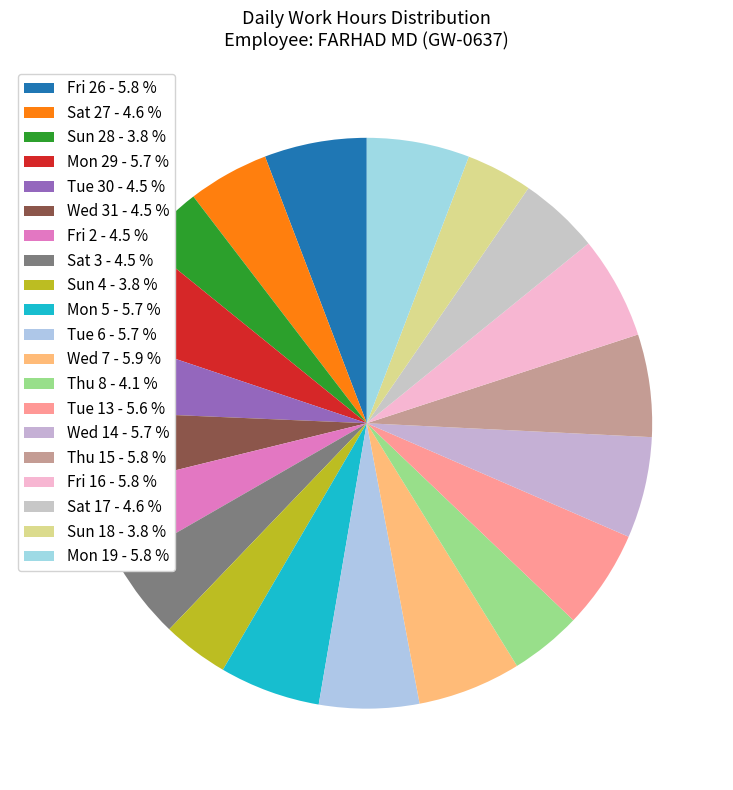

Count the number of slices in the pie.

20